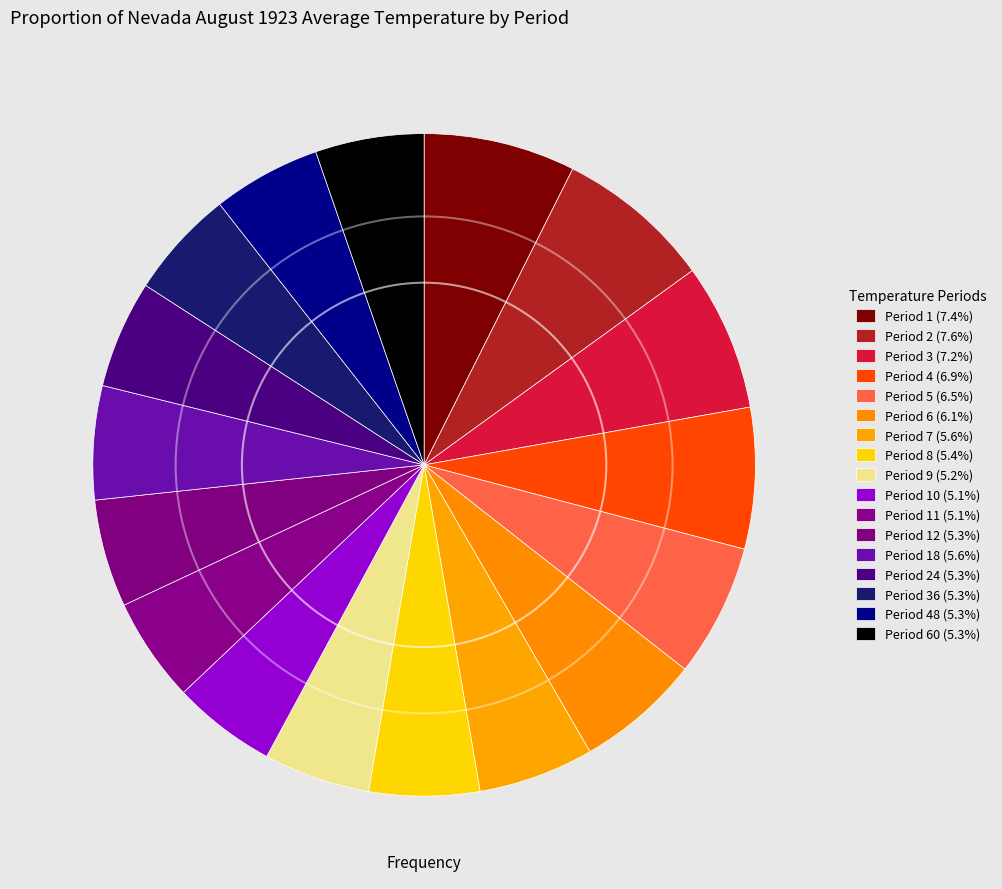

Count the number of slices in the pie.

17